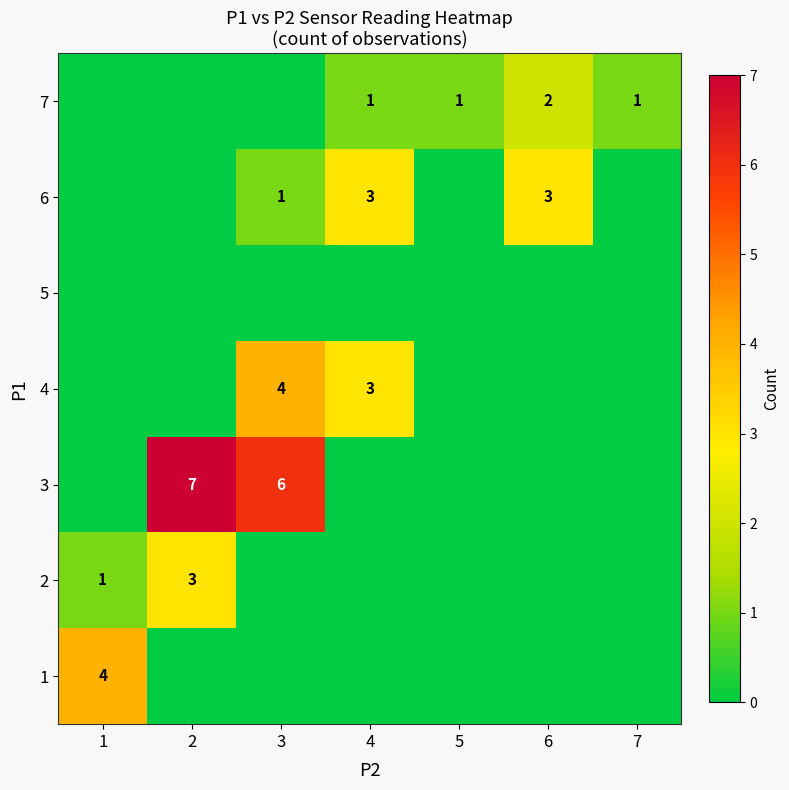

The value of 7 at 6 is 1. True or false?

False